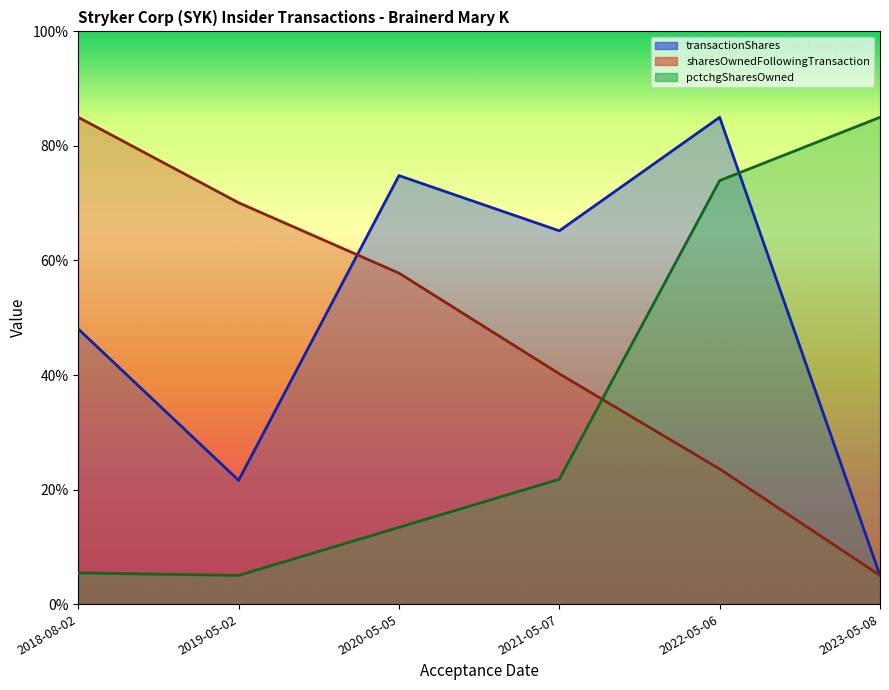

At which category is the sum across all series the highest?

2018-08-02